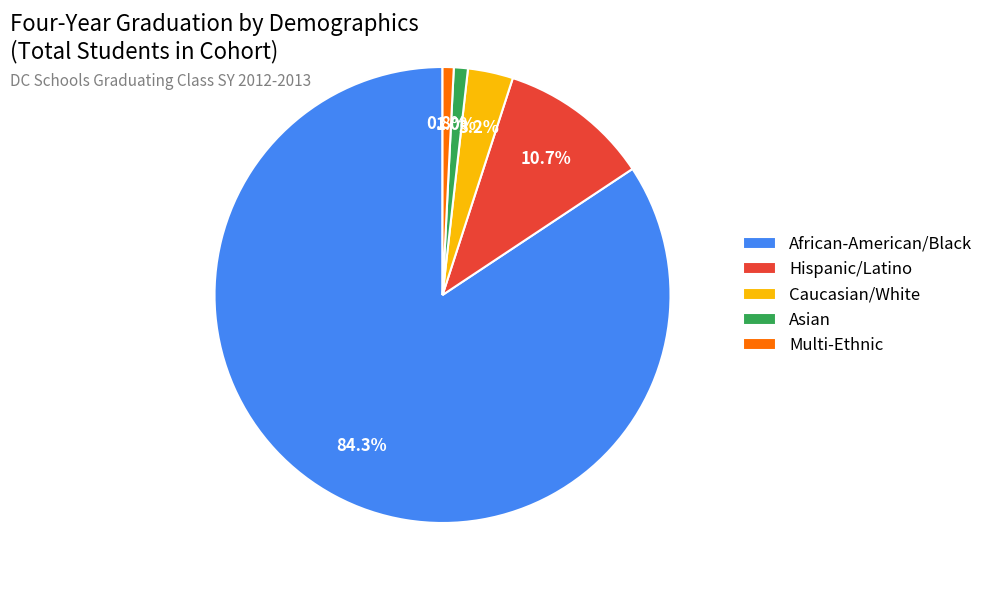

Count the number of slices in the pie.

5